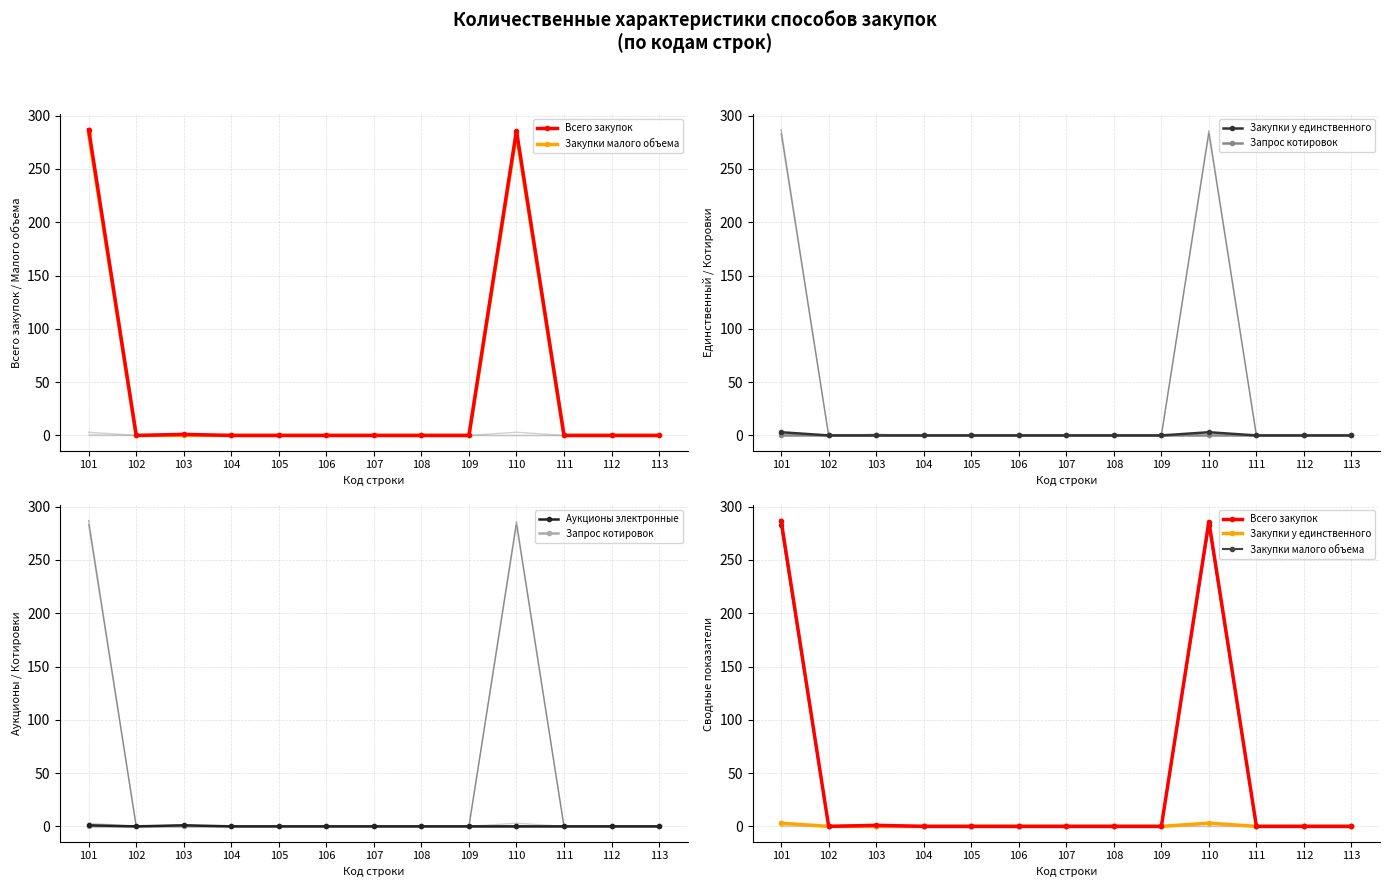

How many lines are shown in the chart?

5